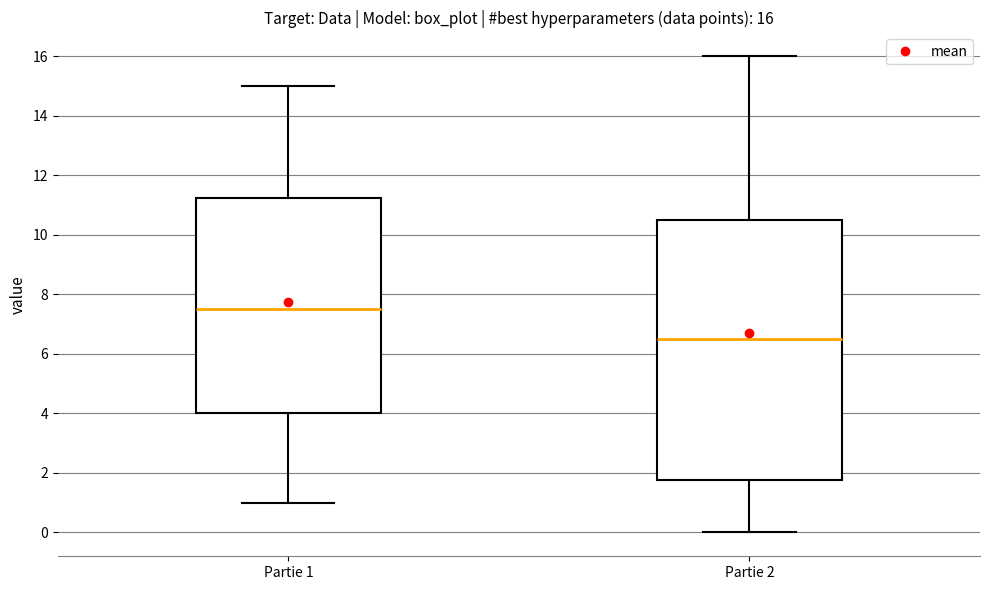

Comparing the boxes themselves (not the whiskers), which one is the tallest?

Partie 2